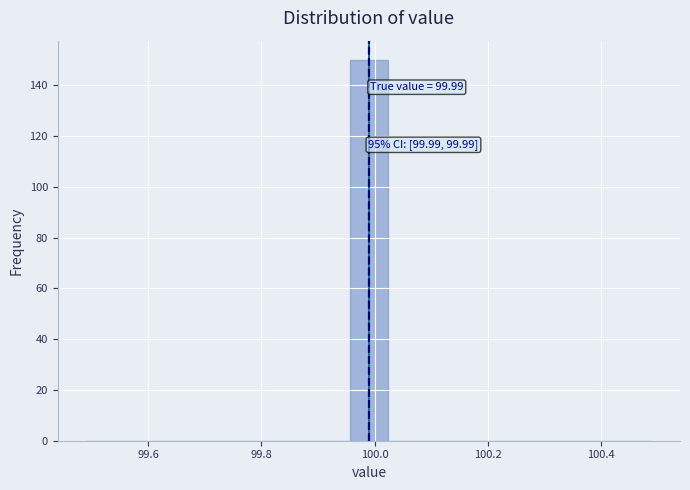

Around what value on the x-axis is the tallest bar? Give the approximate position of its centre, as read against the axis.

100.00